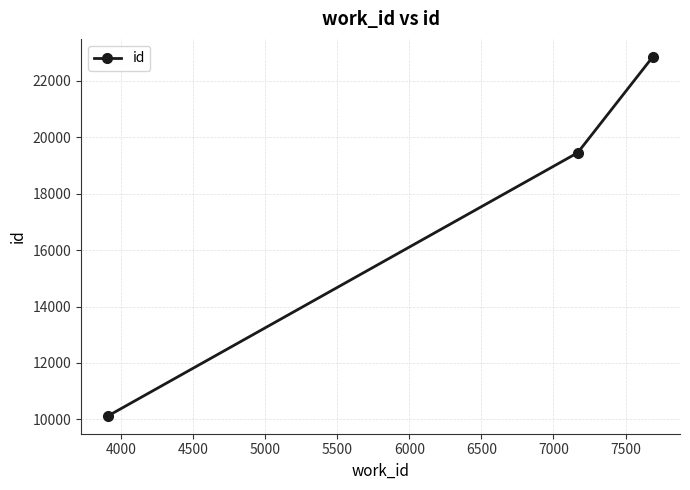

Reading left to right, transcribe all the data shown in this chart.

10126	19452	22852